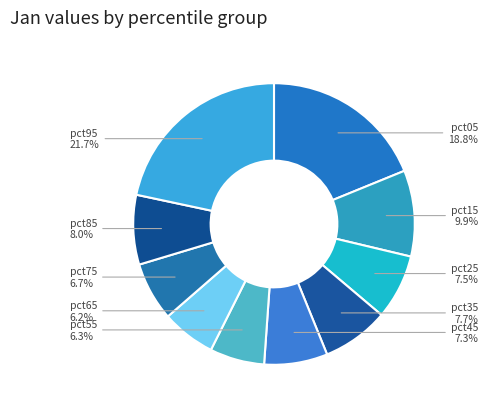

To the nearest percent, what portion does pct05 represent?

19%